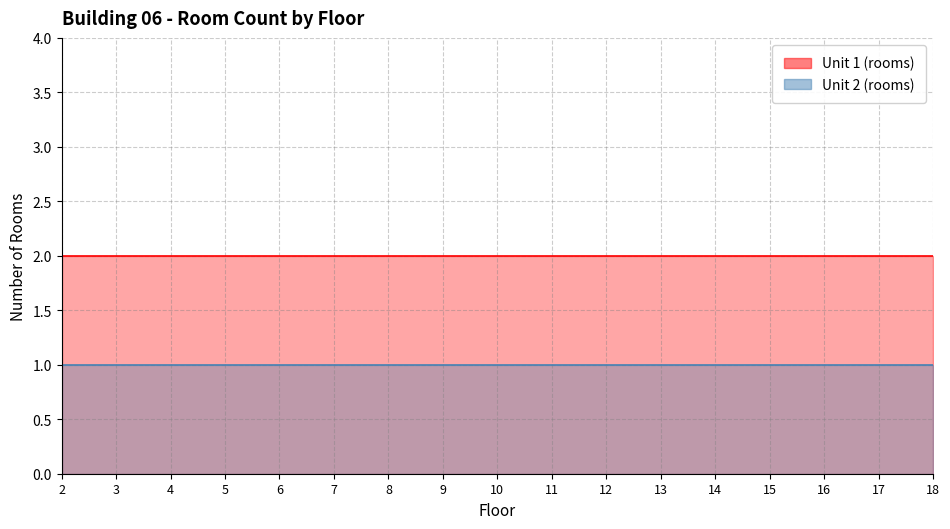

Reading right to left, extract all data points from this chart.

Unit 1 (rooms): 18=2	17=2	16=2	15=2	14=2	13=2	12=2	11=2	10=2	9=2	8=2	7=2	6=2	5=2	4=2	3=2	2=2
Unit 2 (rooms): 18=1	17=1	16=1	15=1	14=1	13=1	12=1	11=1	10=1	9=1	8=1	7=1	6=1	5=1	4=1	3=1	2=1